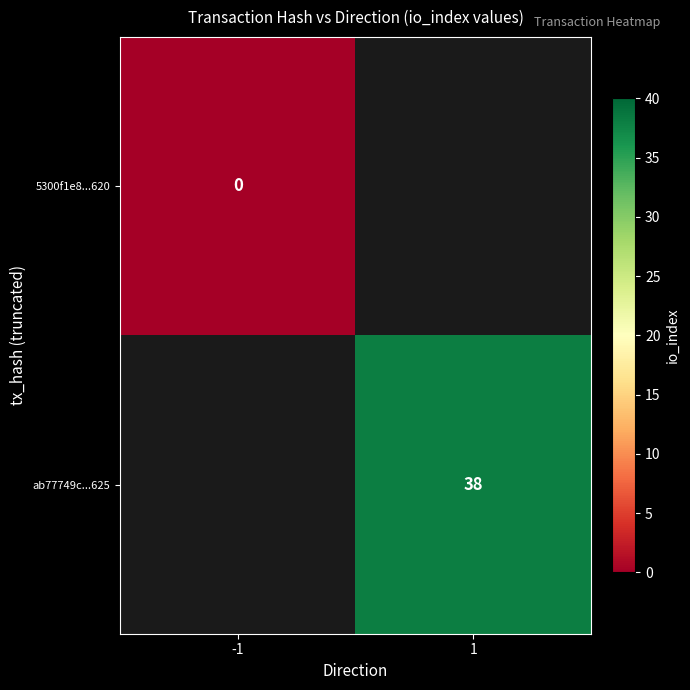

At which label does 5300f1e8...620 reach its peak?

-1